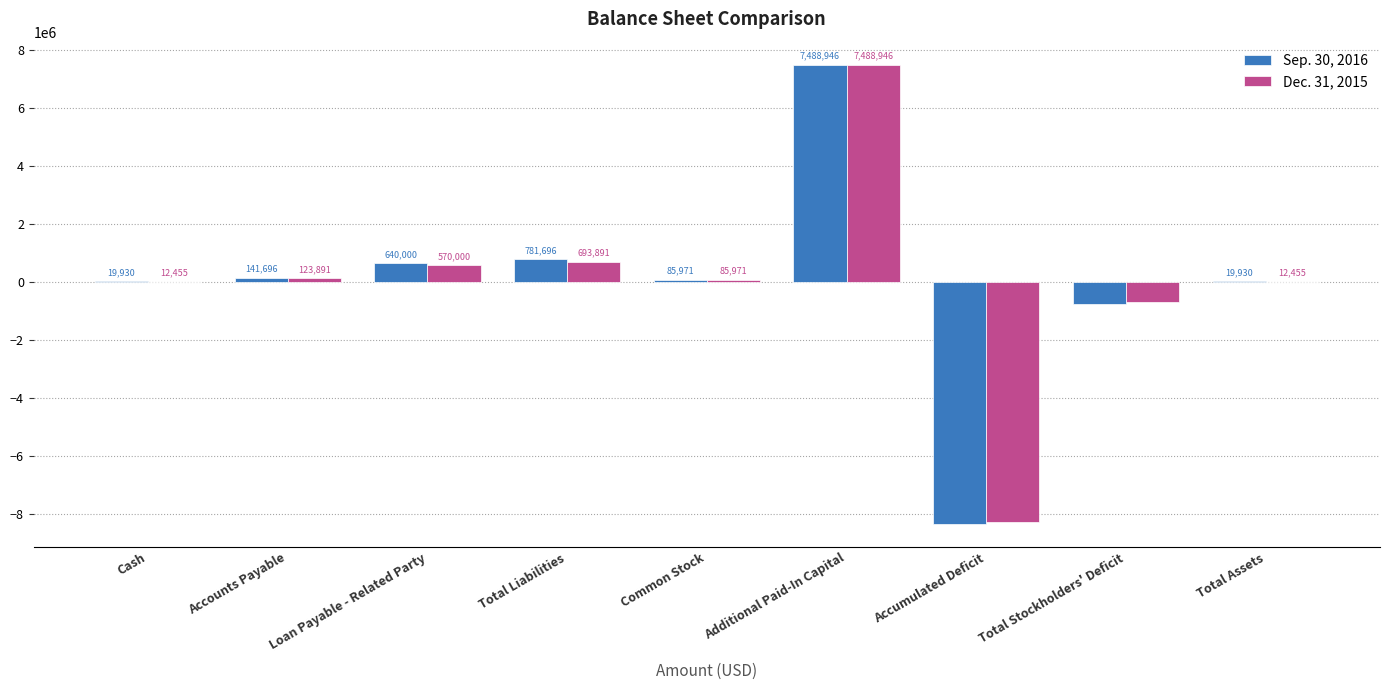

At which category is the sum across all series the highest?

Additional Paid-In Capital